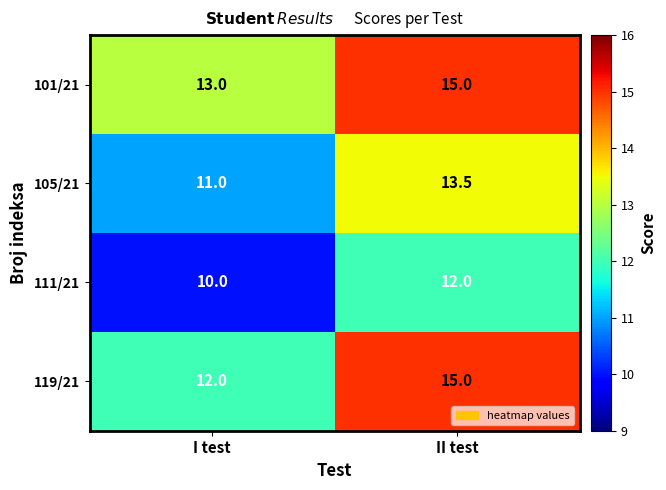

Rank the categories by 105/21 value from lowest to highest.

I test, II test